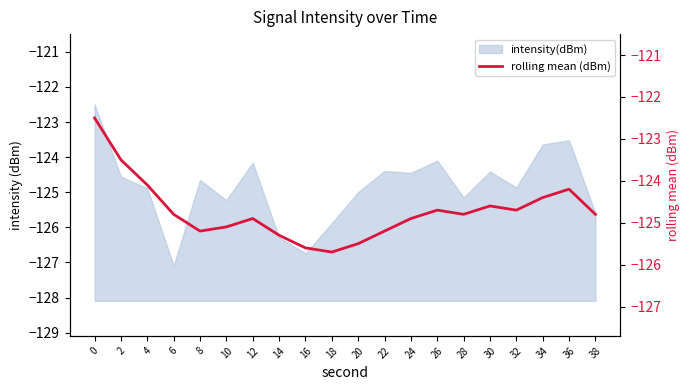

What is the difference between the maximum and minimum values?

3.2